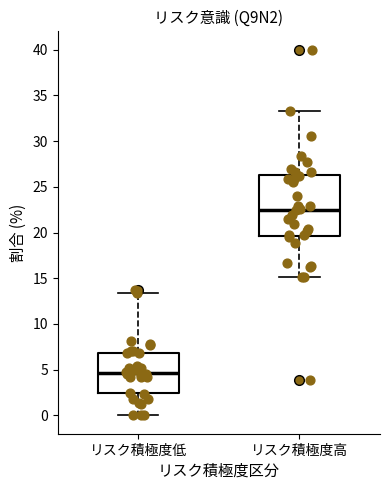

Reading left to right, transcribe this box plot: for each box, give where its median line is, the range the box spans, and where its two whiskers end, as read against the y-axis. The values are not printed on the chart, so give them approximately, as read against the axis.

リスク積極度低: median 4.5, box 2.5 to 7.0, whiskers 0.0 to 13.5
リスク積極度高: median 22.5, box 19.5 to 26.5, whiskers 15.0 to 33.5